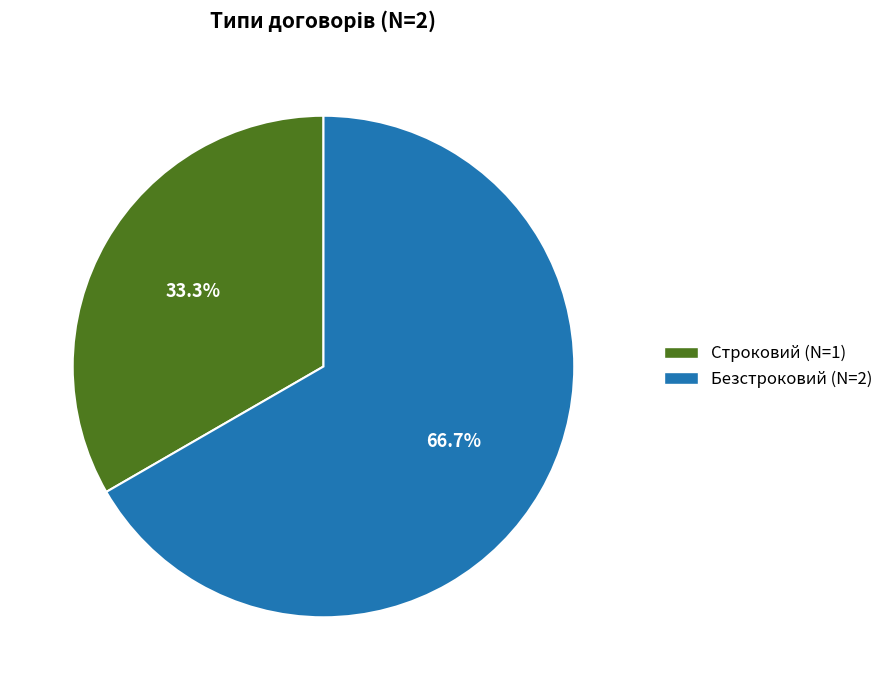

What is the ratio of the value at Безстроковий to the value at Строковий?

2.0